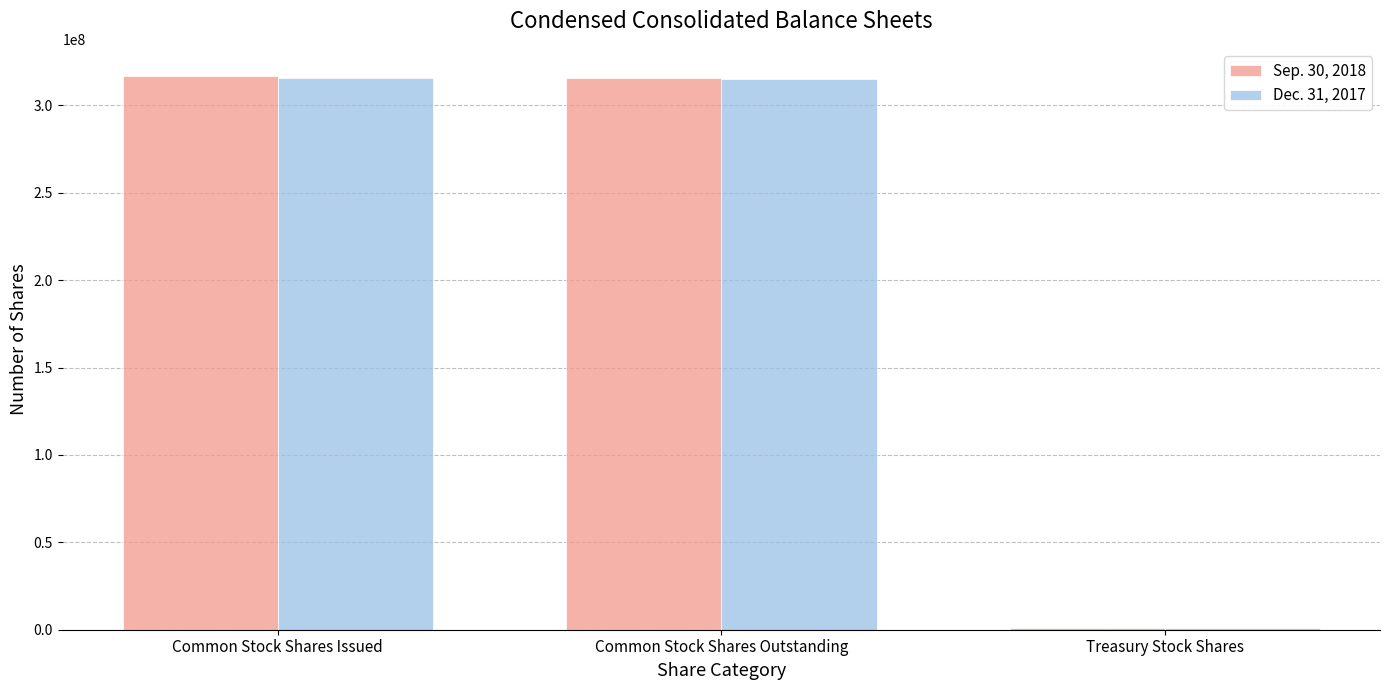

How many data points does each series have?

3